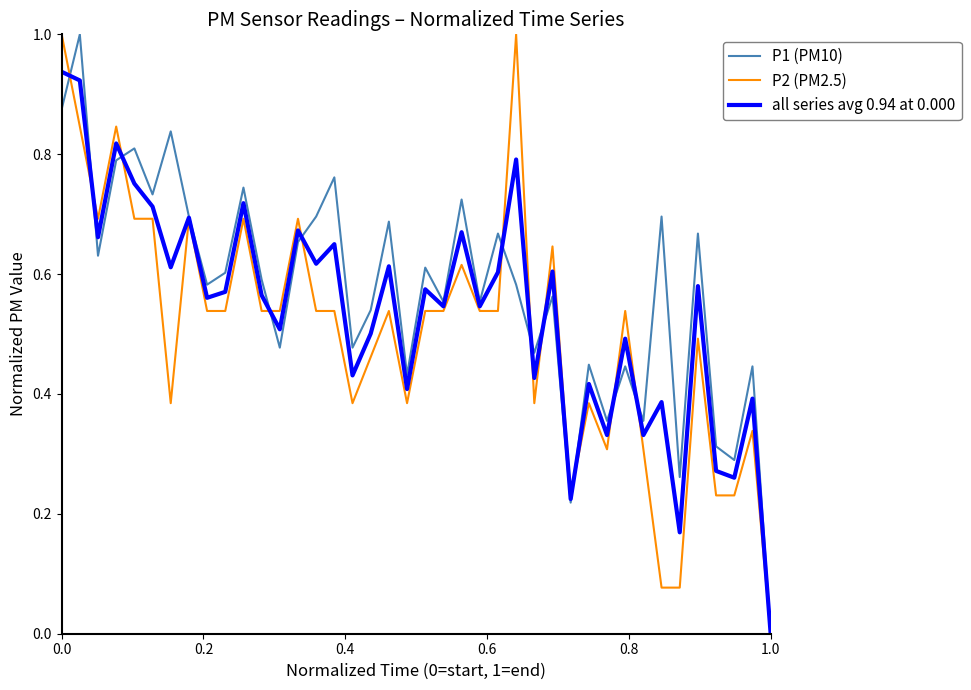

Which category has the lowest value in the P2 (PM2.5) series?

1.0